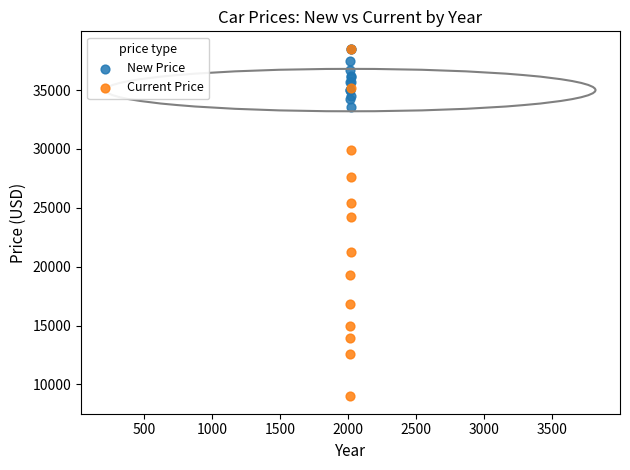

Across all series, what Y value is closest to 23751?

24218